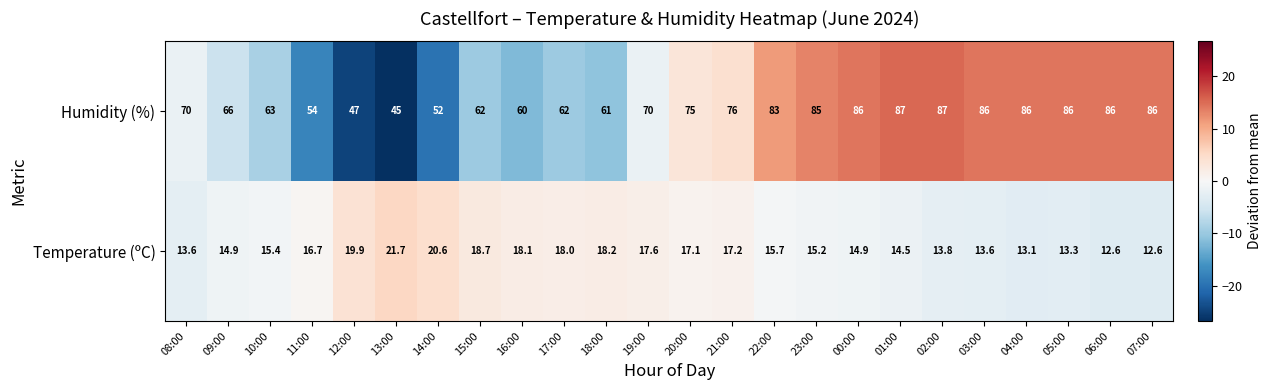

What is the difference between the maximum and minimum values in the Humidity (%) series?

42.0